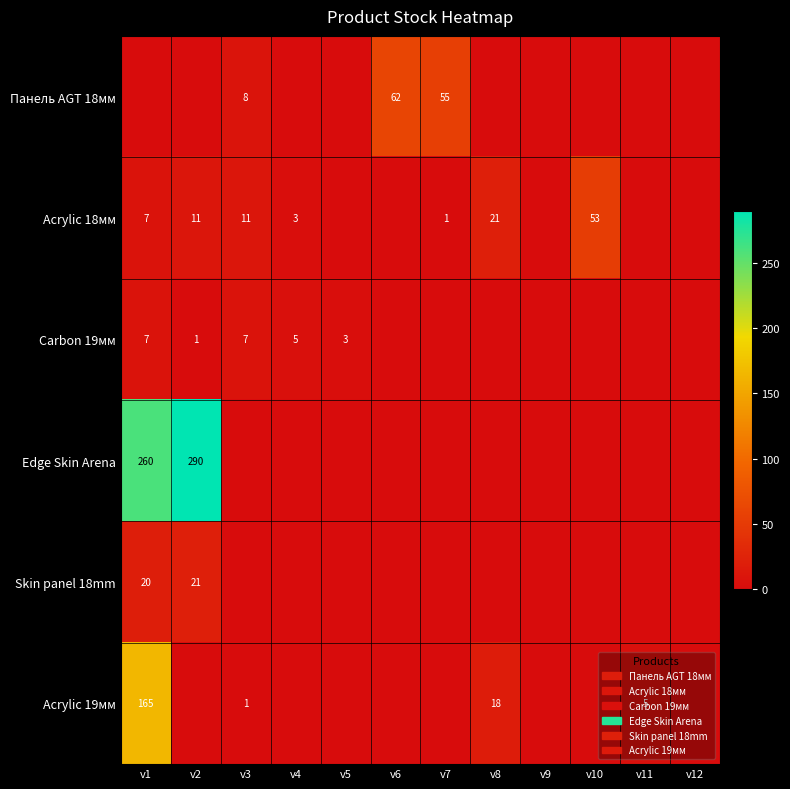

What is the total value across all series at v7?

56